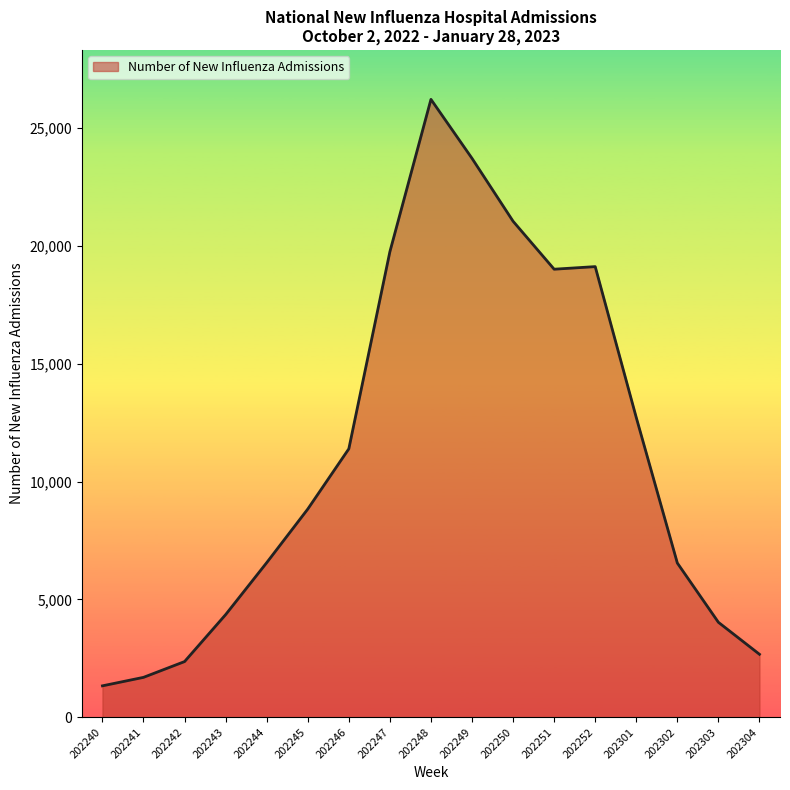

Is it true that the value at 202303 is 1445?

False